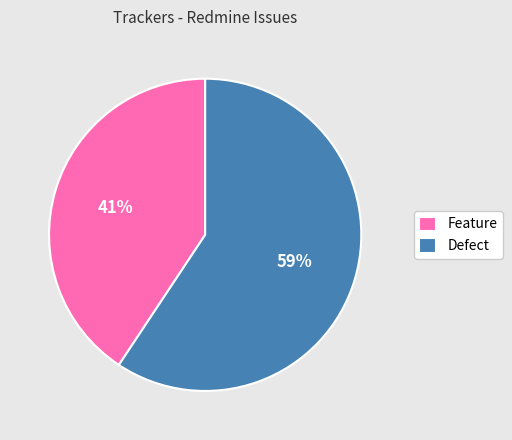

Do Feature and Defect together represent more than half of the pie?

Yes